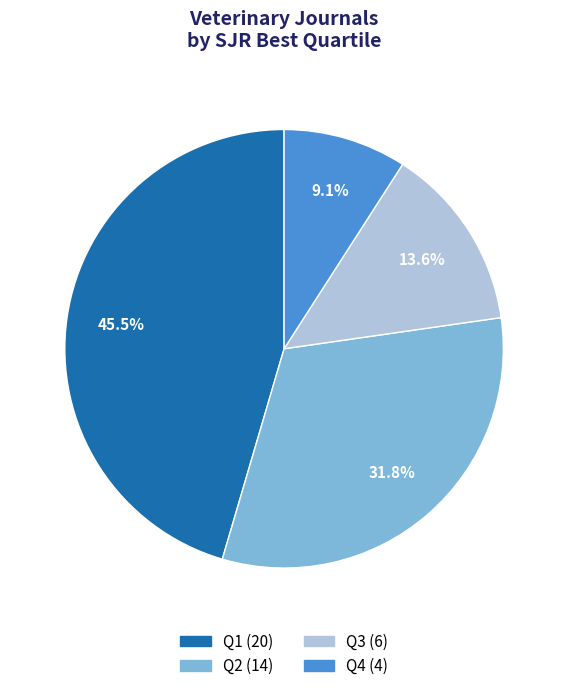

Does any single category account for the majority?

No